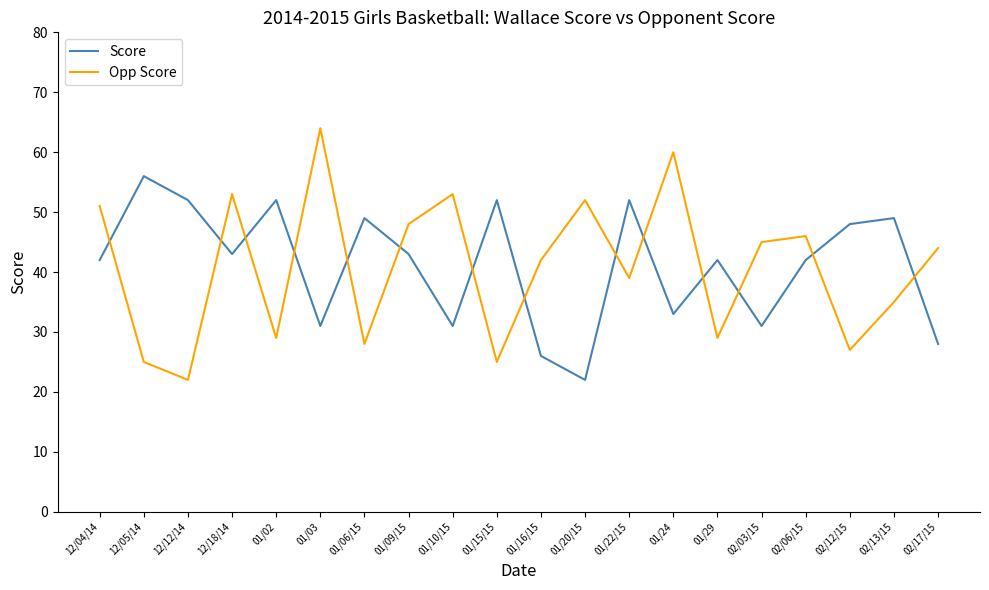

What is the difference between the Opp Score values at 02/12/15 and 02/13/15?

8